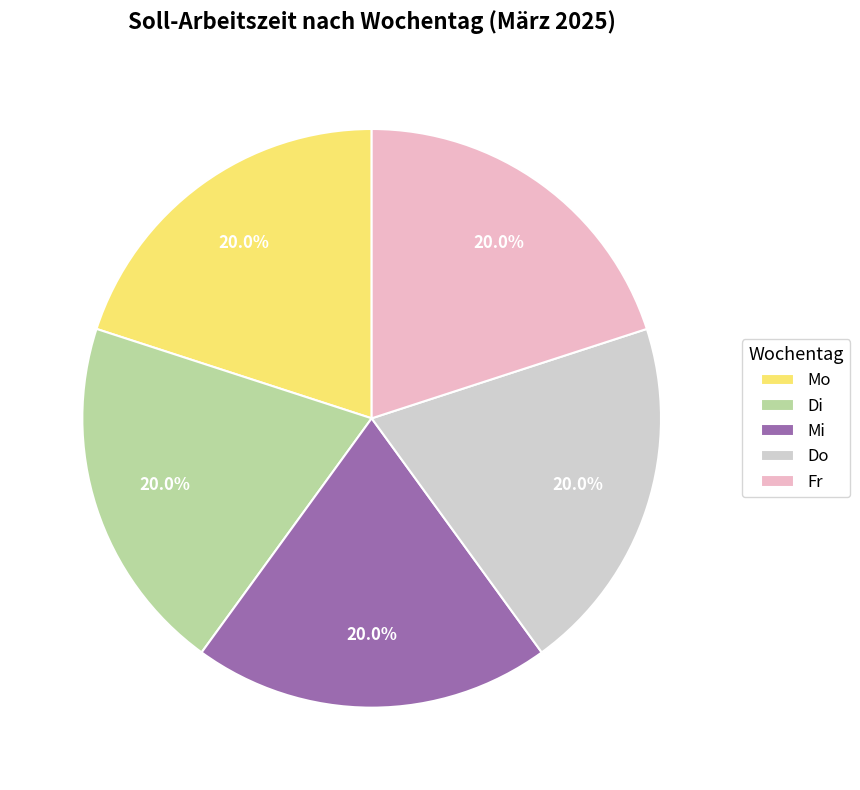

What is the total percentage of Mo and Do?

40.0%